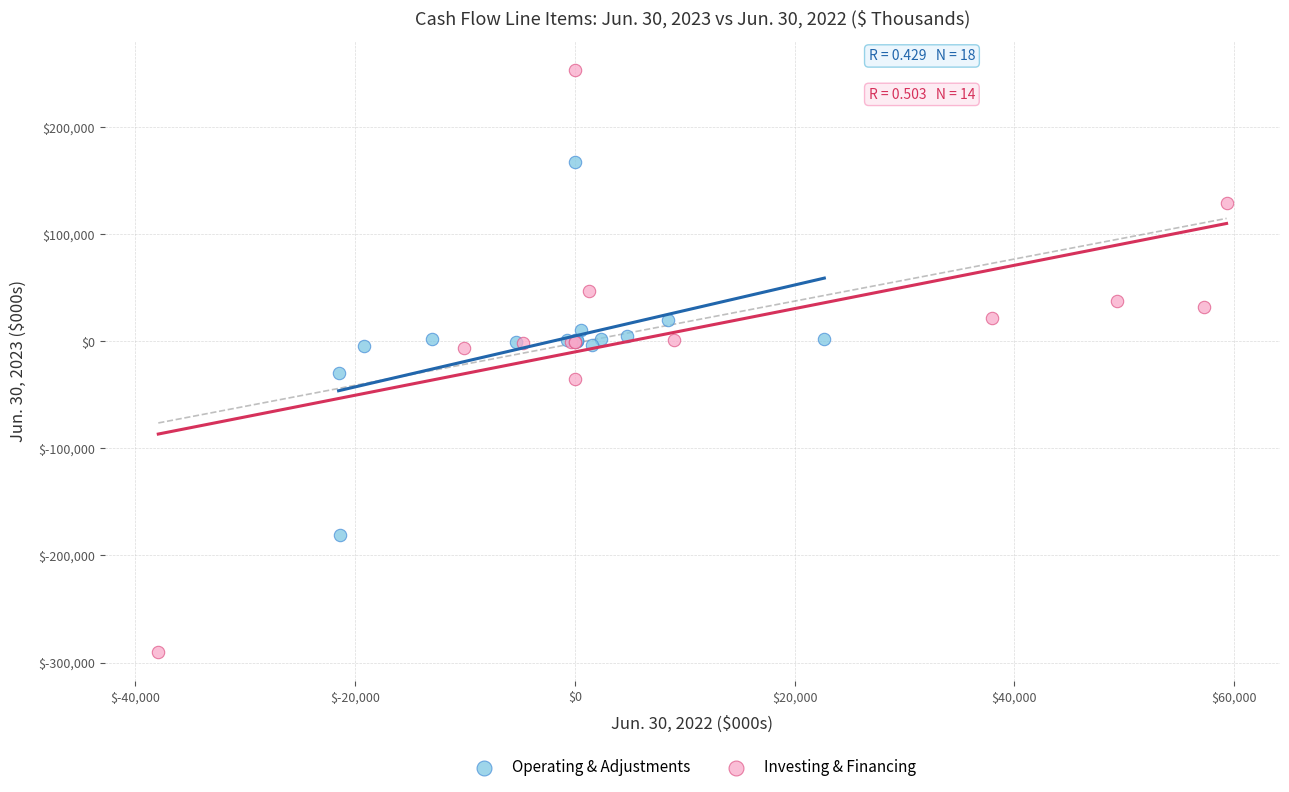

Which series contains the highest Y value?

Investing & Financing